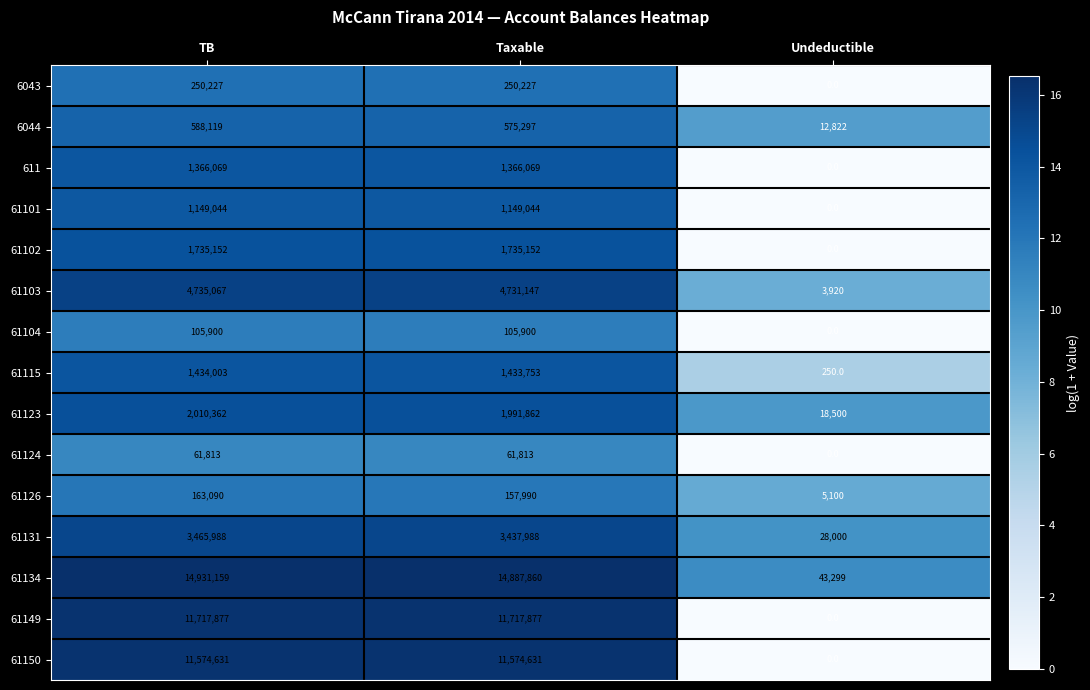

How many values in 611 are above zero?

2